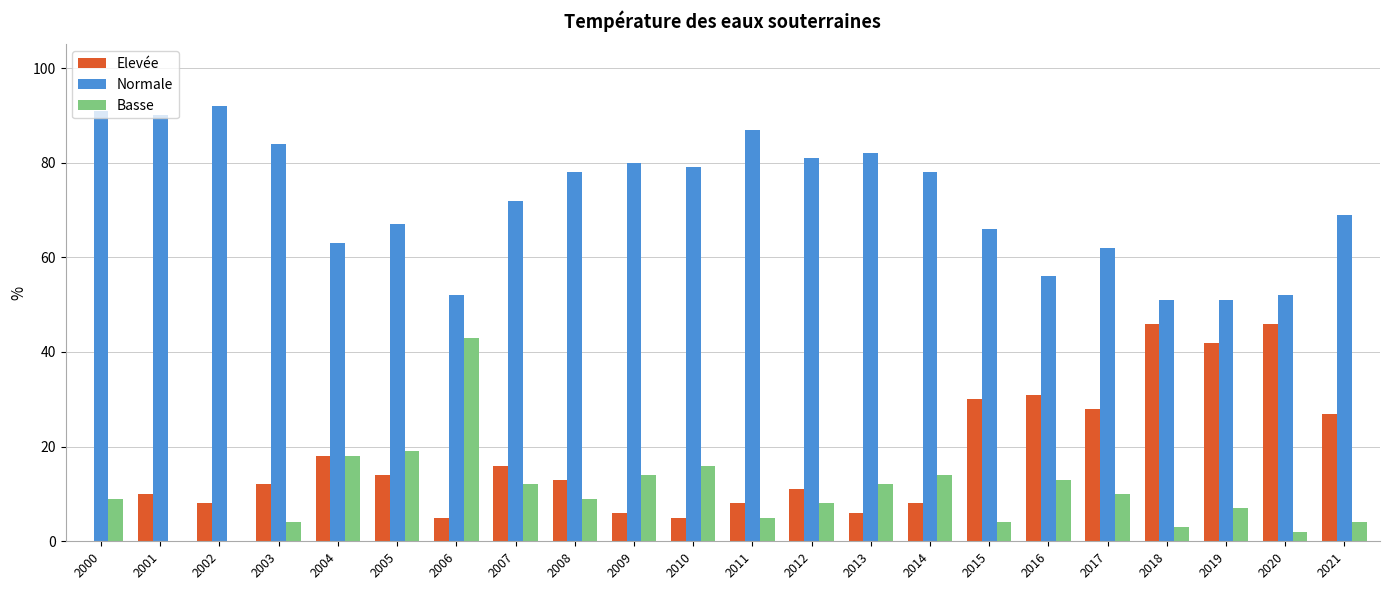

What is the sum of the Normale values at 2019 and 2003?

135